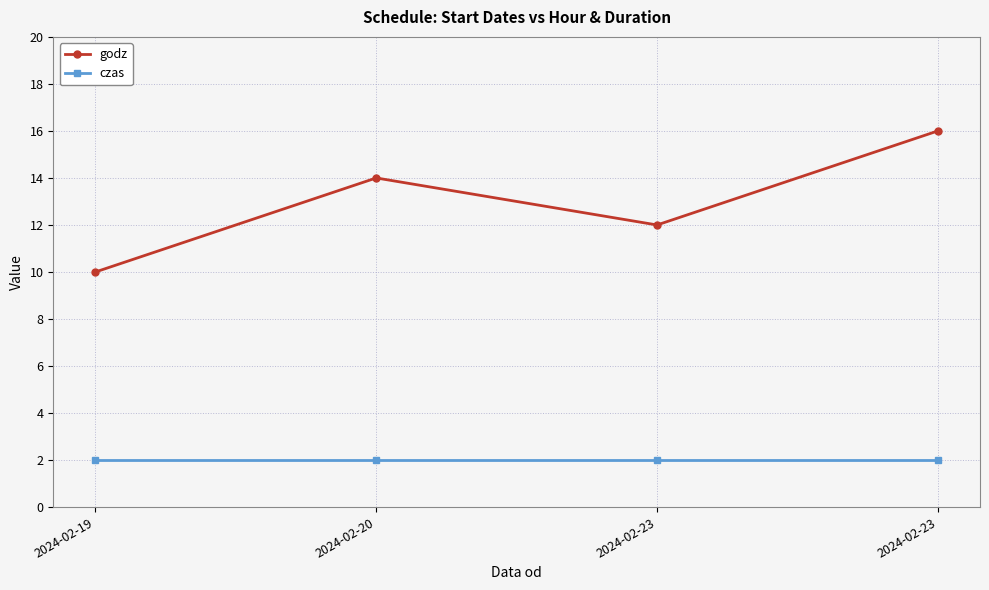

How many data points does each series have?

4